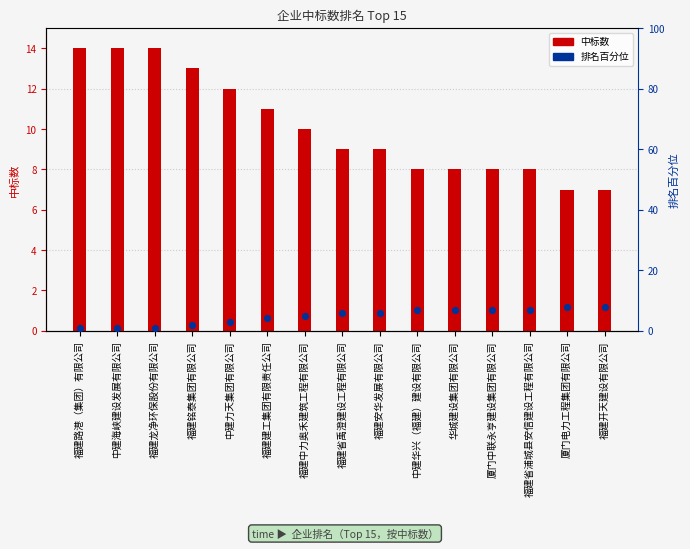

Which series contains the highest Y value?

中标数